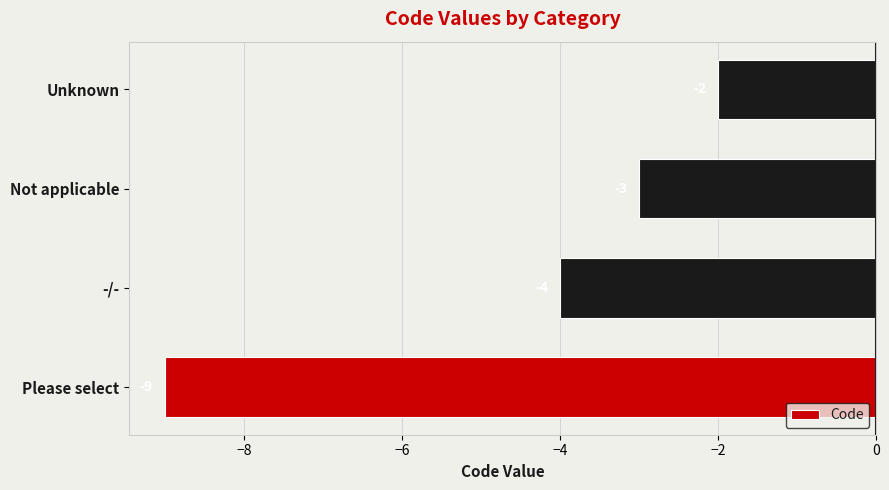

What is the minimum value shown in the chart?

-9